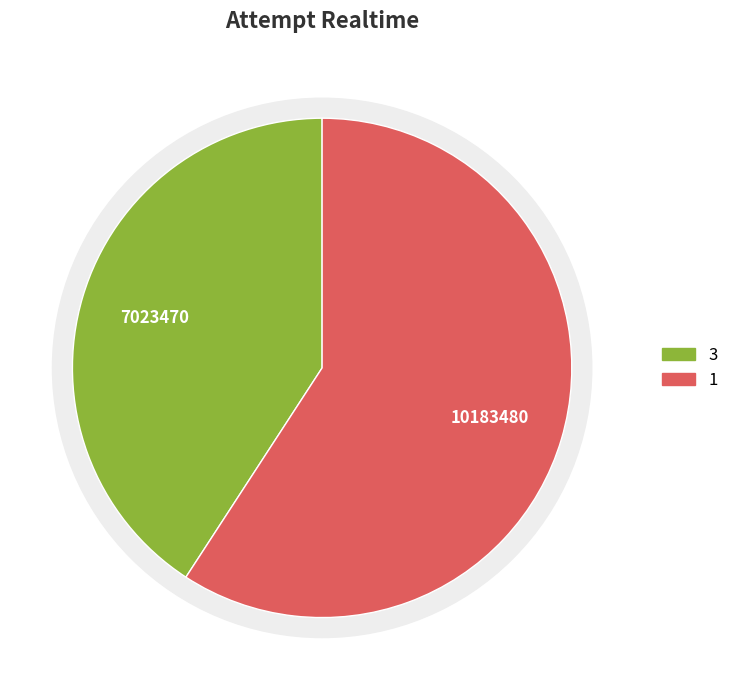

What is the smallest slice in the pie chart?

3